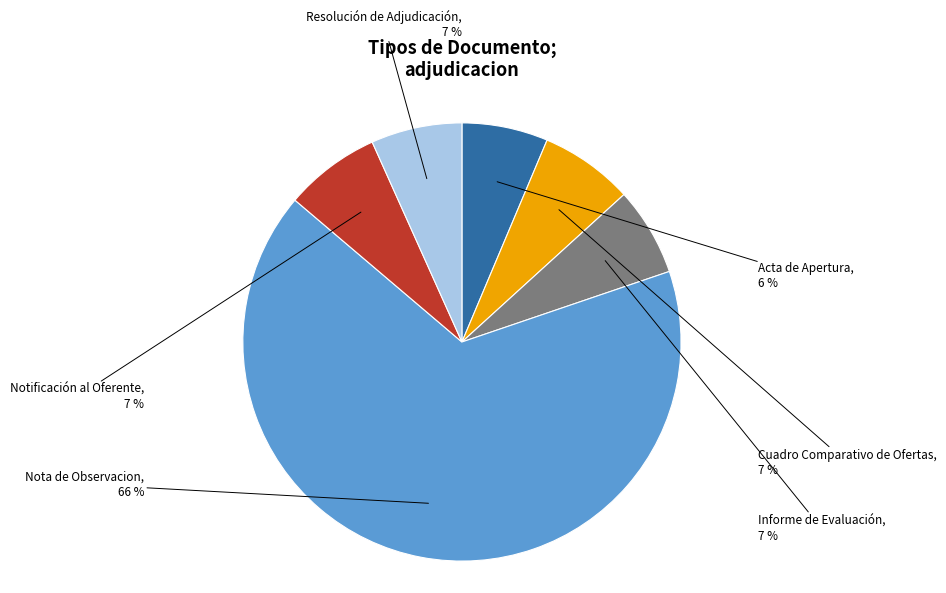

Which has a higher value, Cuadro Comparativo de Ofertas or Nota de Observacion?

Nota de Observacion